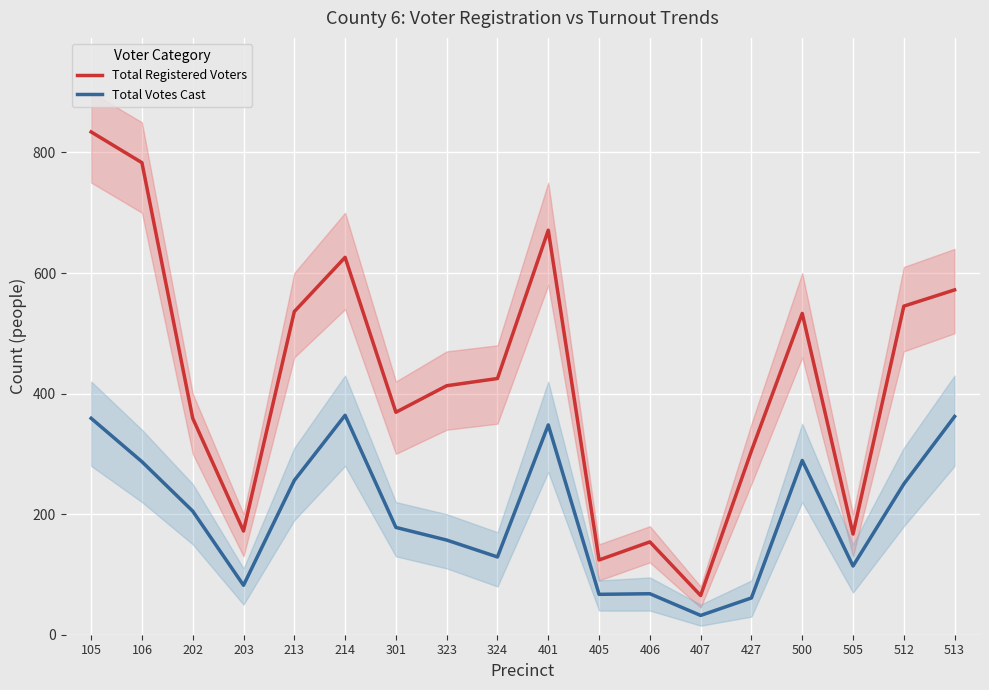

True or false: Total Registered Voters and Total Votes Cast cross at least once.

False